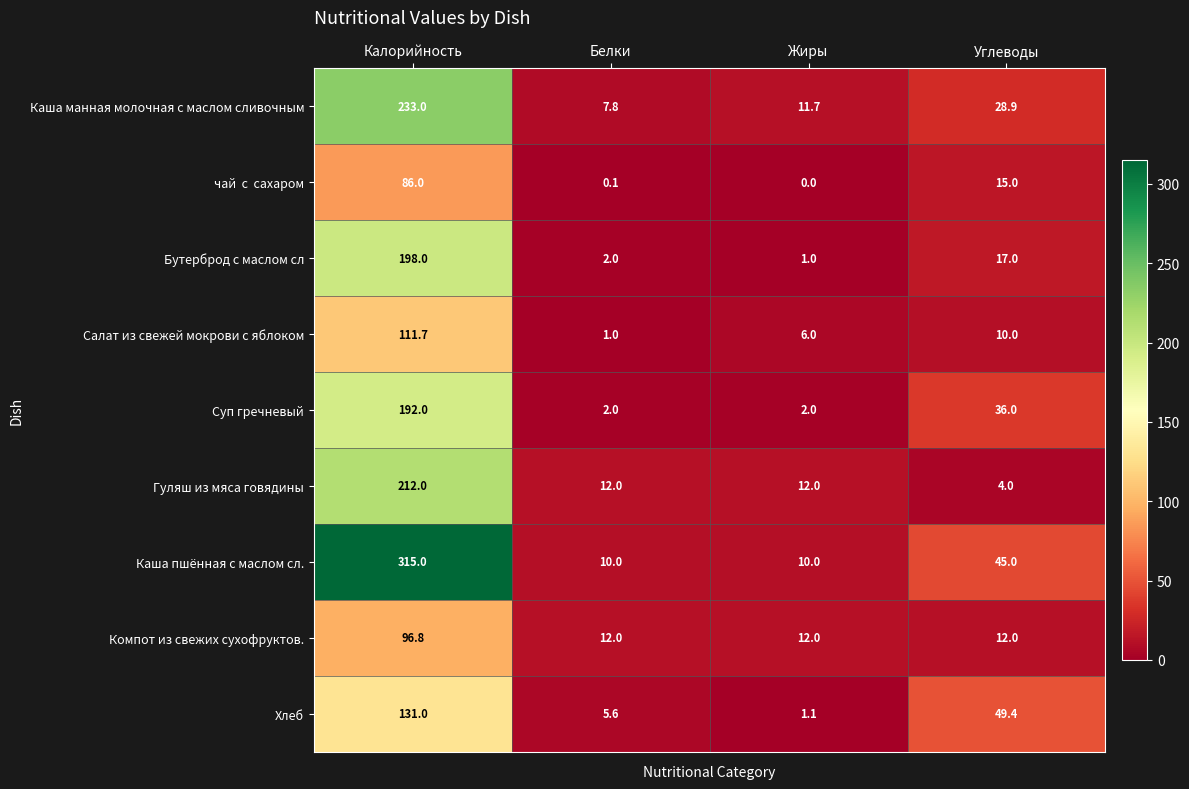

Is it true that Гуляш из мяса говядины equals 4.0 at Углеводы?

True